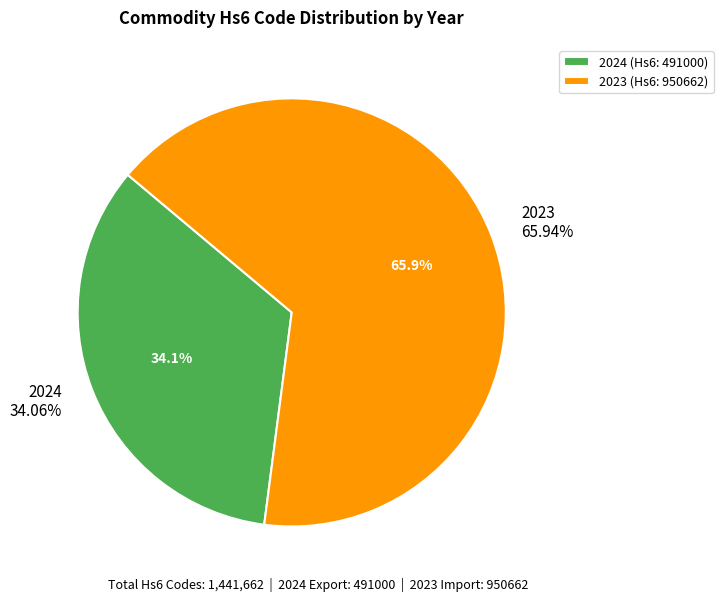

To the nearest percent, what is the combined percentage of 2023 and 2024?

100%